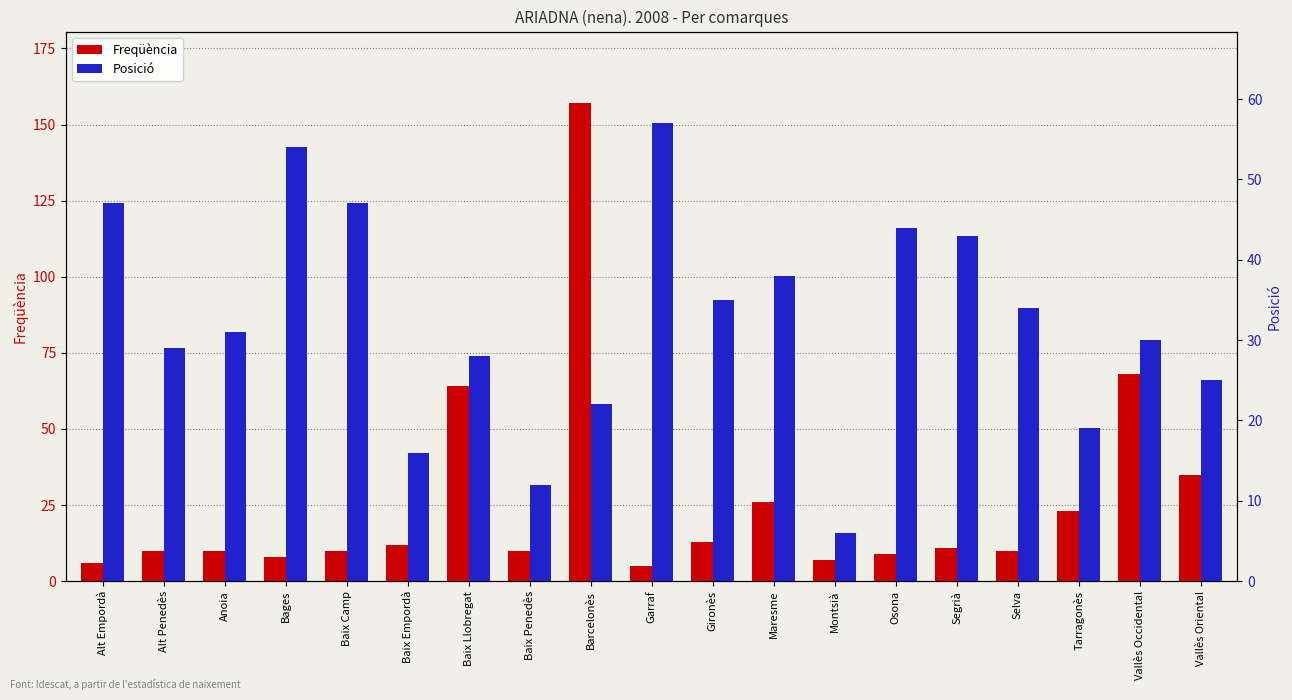

How many values in the Freqüència series are below 10?

5